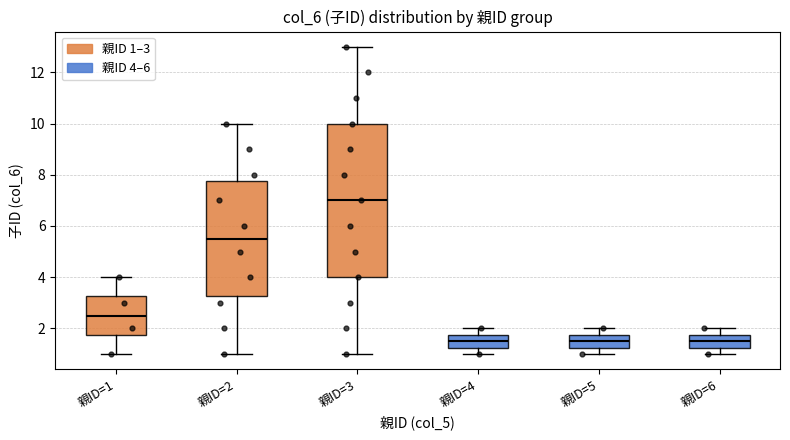

Which box has the highest median line?

親ID=3